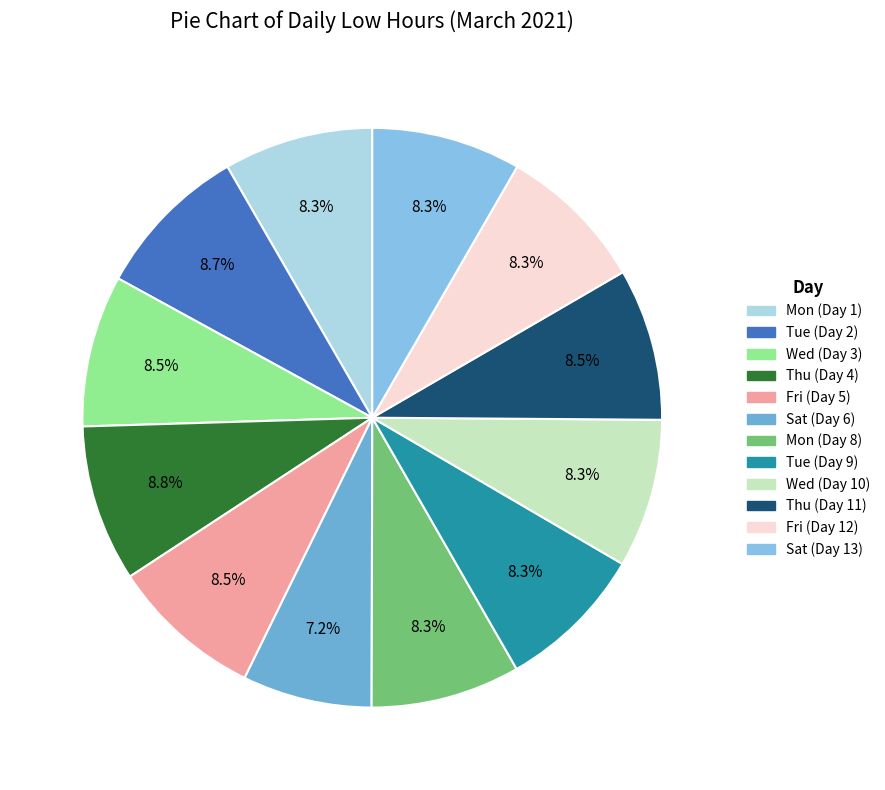

Is it true that Thu (Day 4) is 9% of the pie?

True